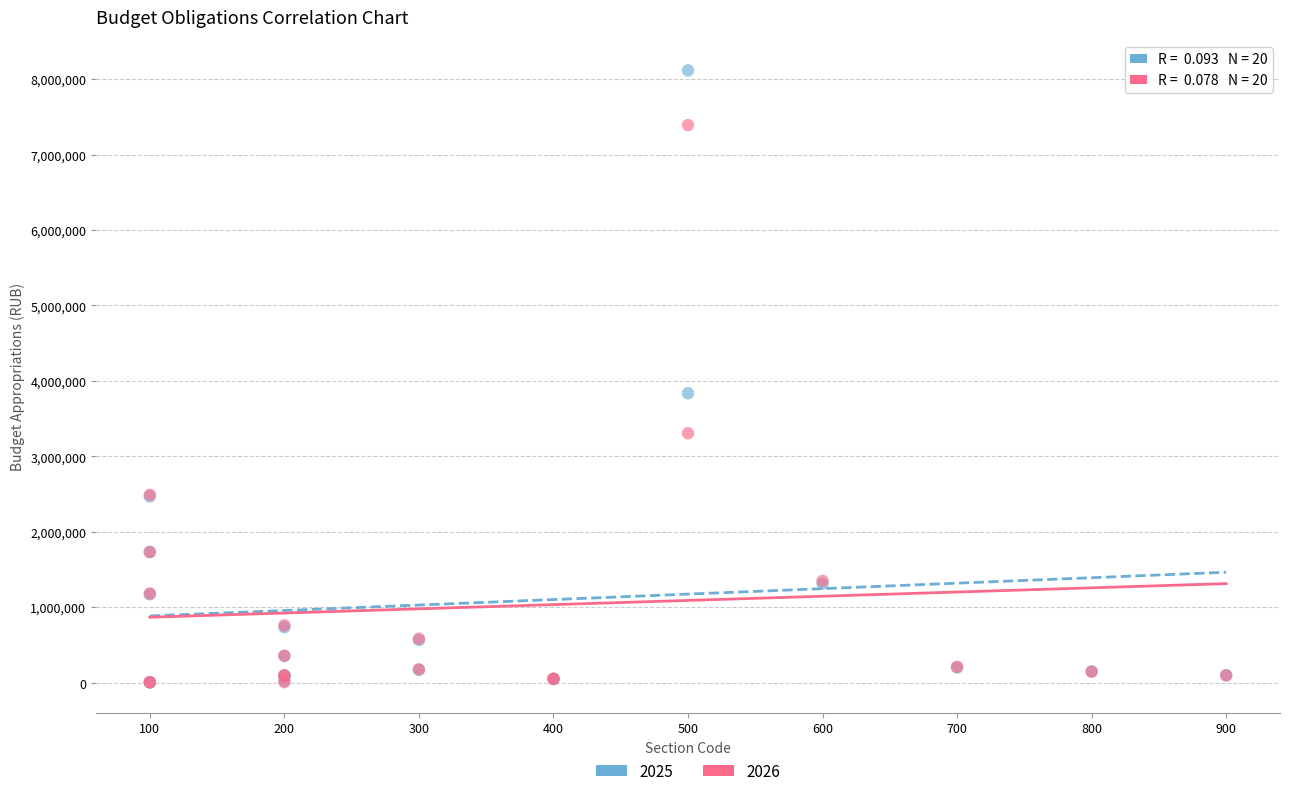

Across all series, what Y value is closest to 4060334?

3836048